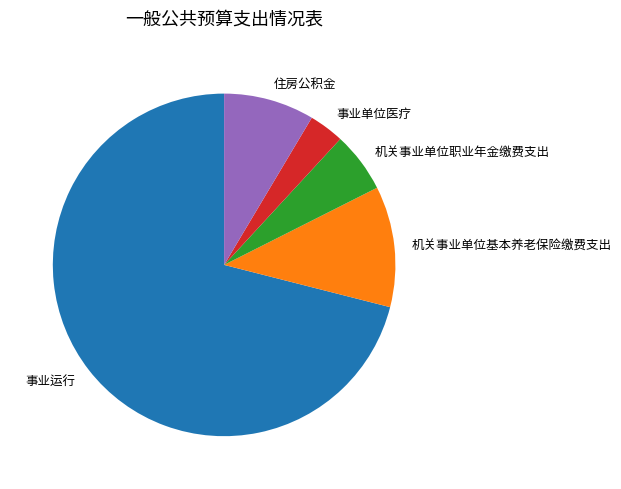

Rank the categories by value from highest to lowest.

事业运行, 机关事业单位基本养老保险缴费支出, 住房公积金, 机关事业单位职业年金缴费支出, 事业单位医疗